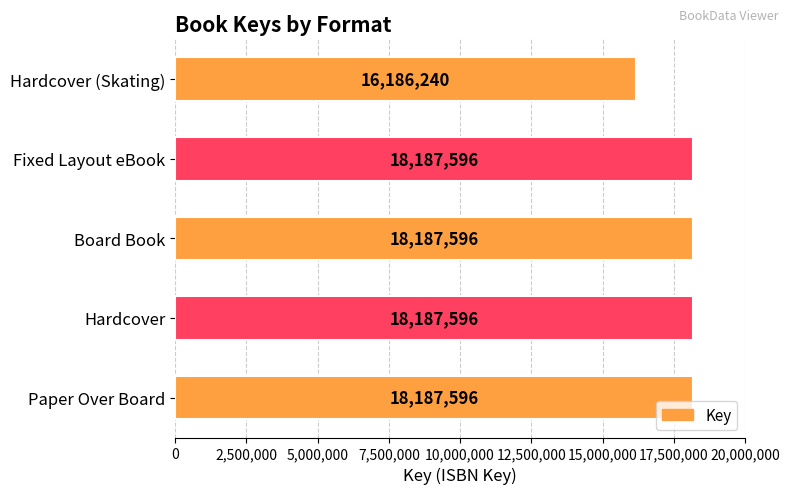

The chart shows a value of 18187596 at Hardcover. True or false?

True